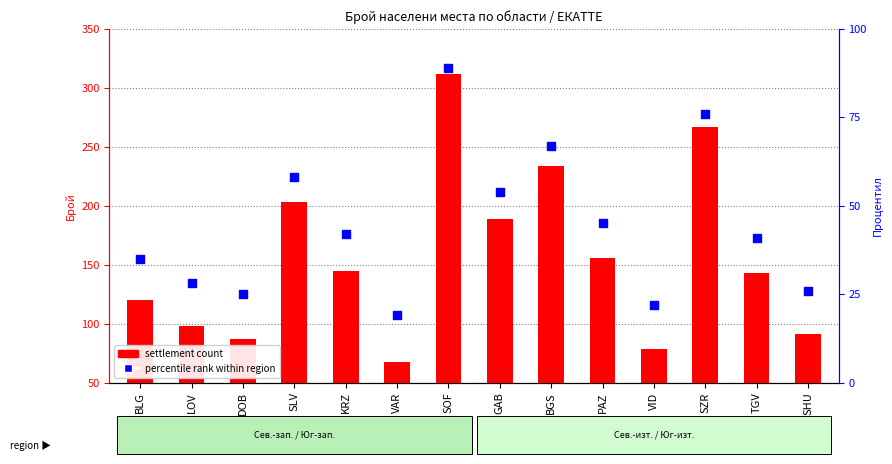

Which series reaches the maximum Y coordinate?

settlement count